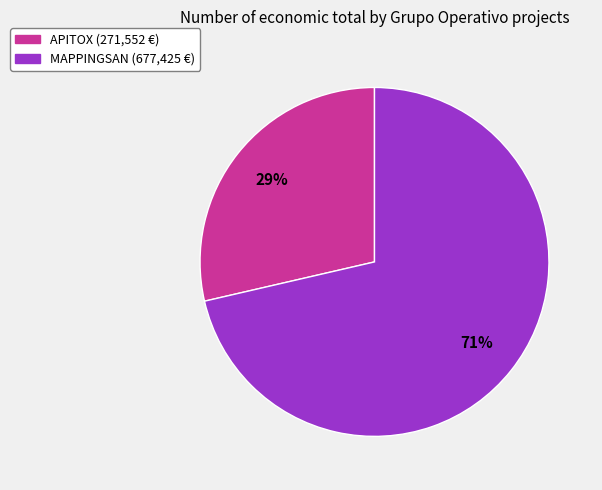

To the nearest percent, what is the average slice percentage?

50%